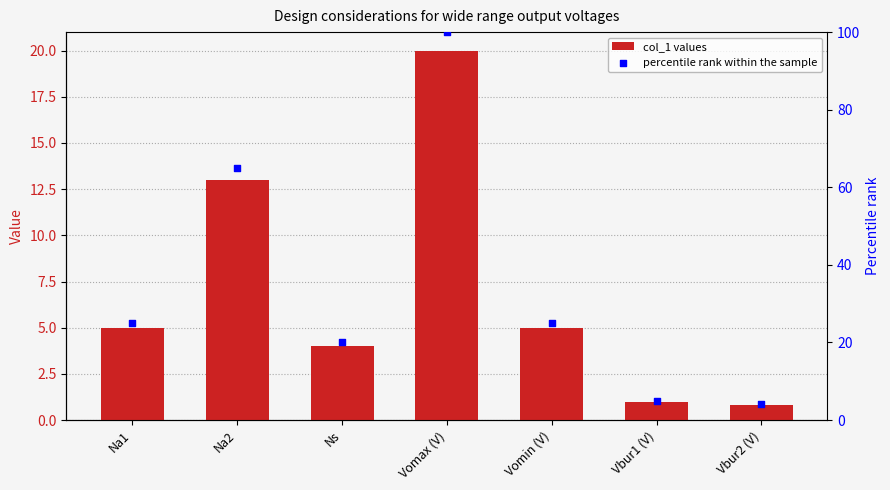

What are all the series names shown in the legend?

col_1 values, percentile rank within the sample